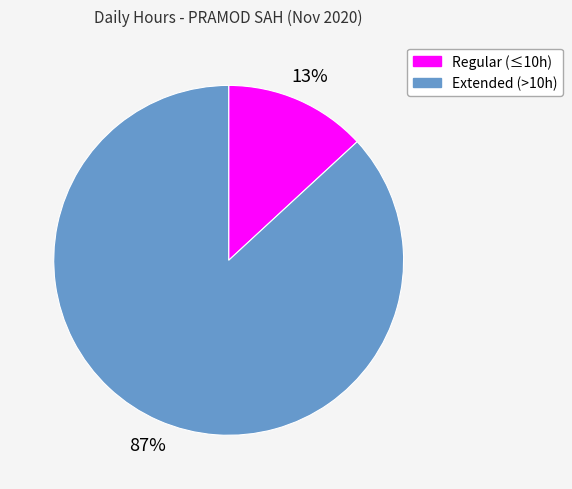

What percentage is the Extended (>10h) slice, to the nearest percent?

87%